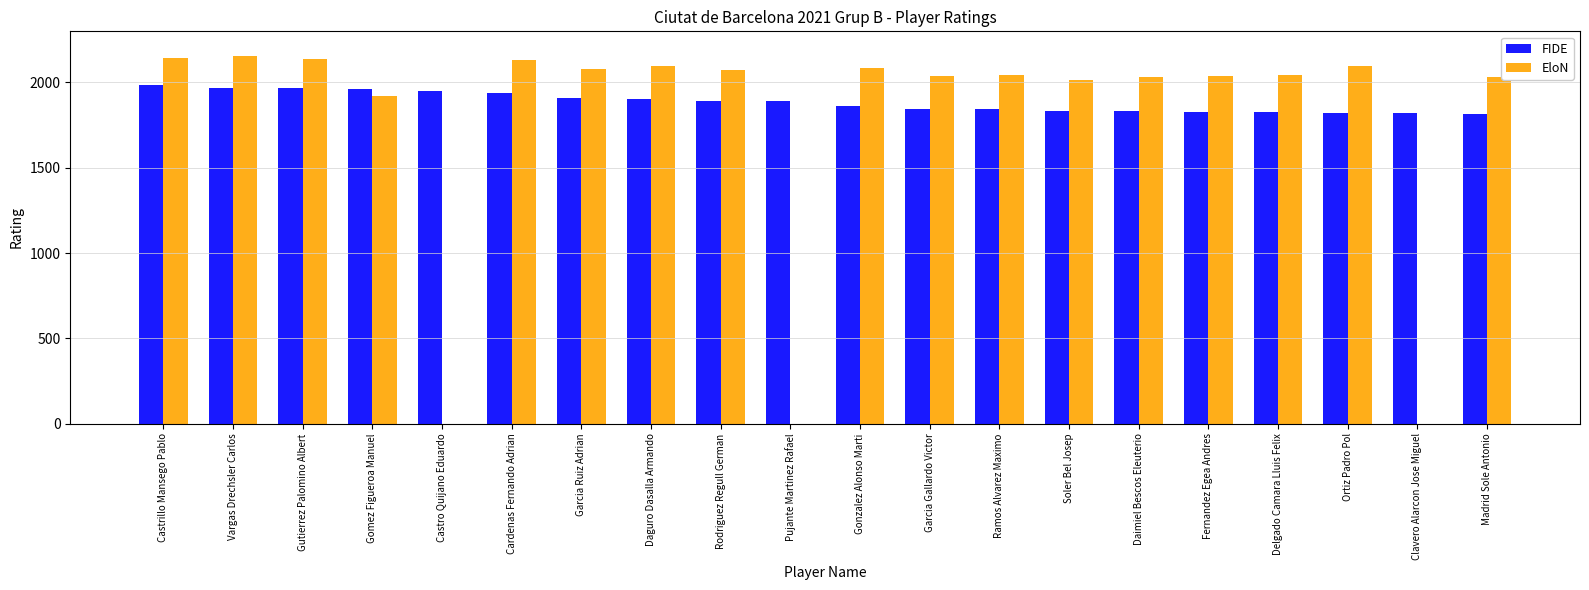

True or false: FIDE has a value of 1961 at Gomez Figueroa Manuel.

True